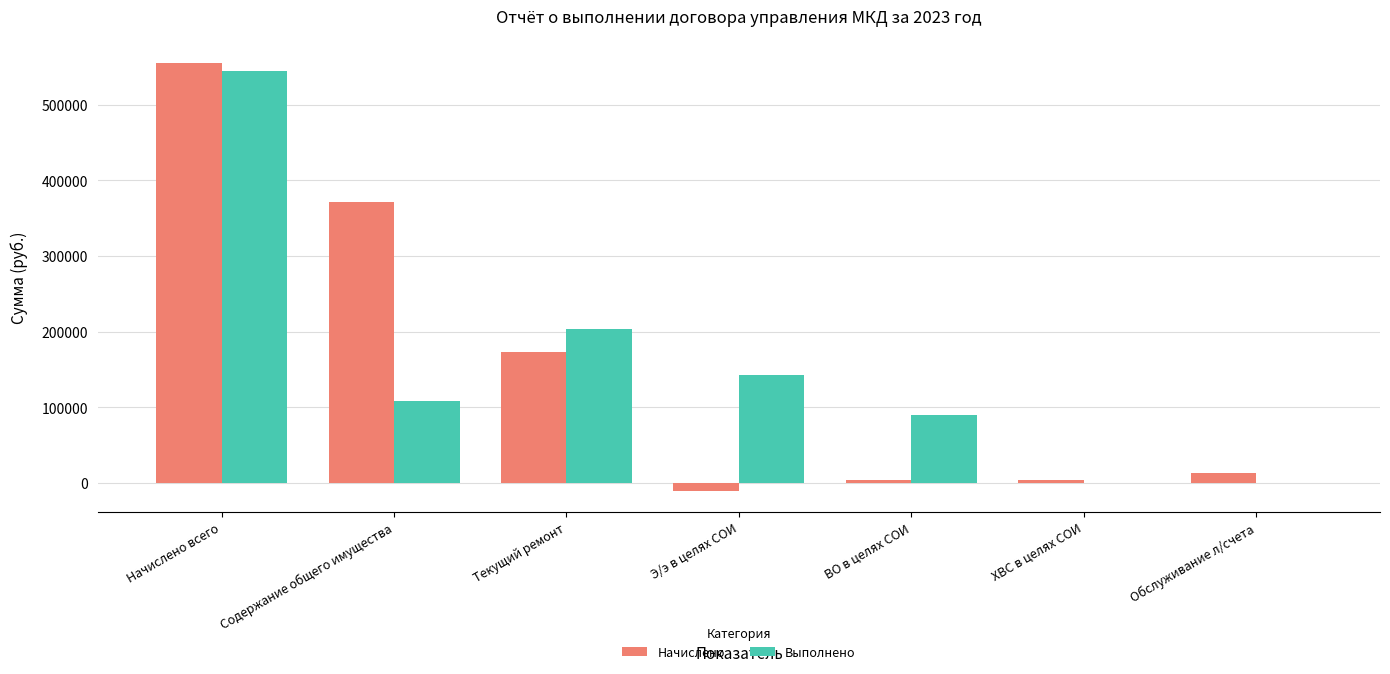

The Выполнено series shows 60107.7 at Текущий ремонт. True or false?

False